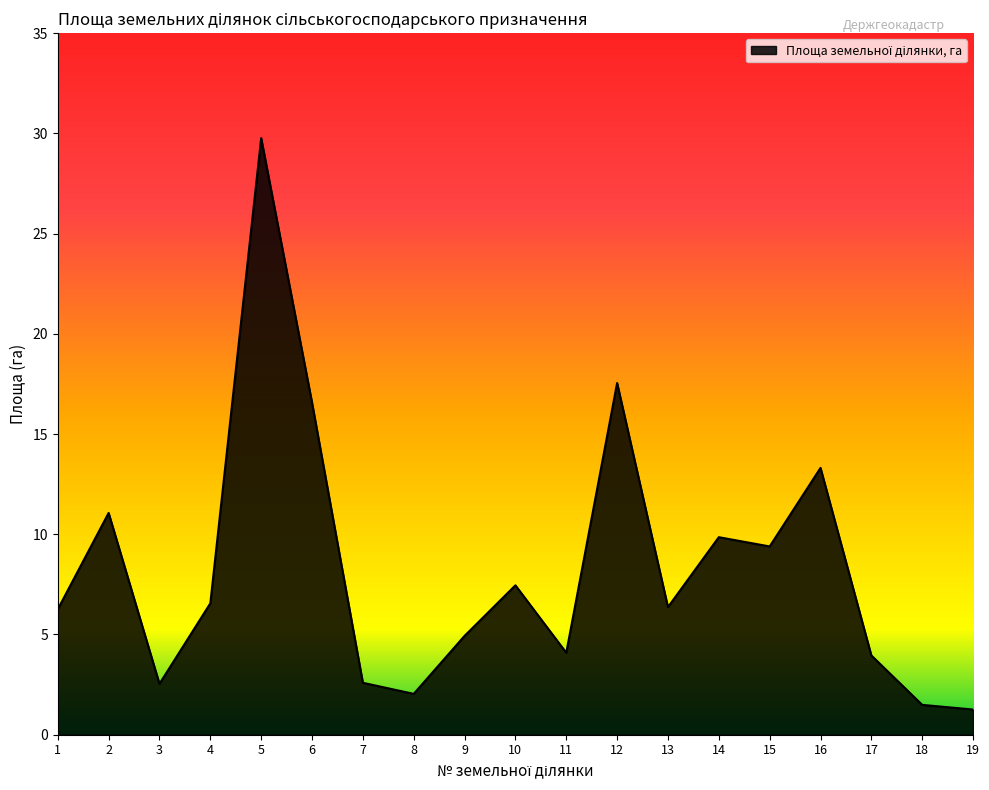

What is the difference between the values at 3 and 6?

14.0